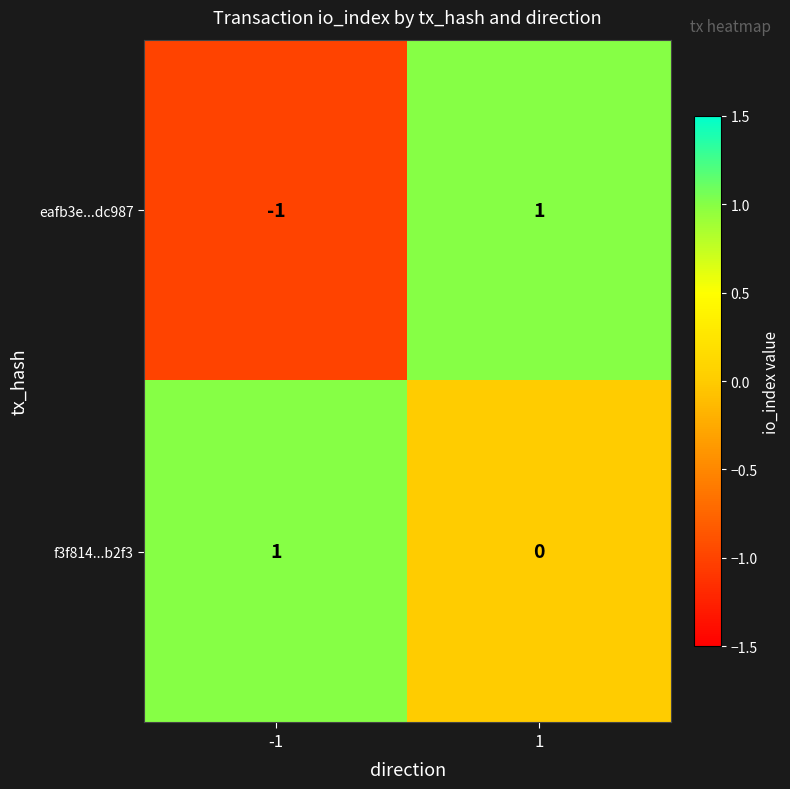

Reading left to right, what are all the values shown in this chart?

eafb3e...dc987: -1	1
f3f814...b2f3: 1	0